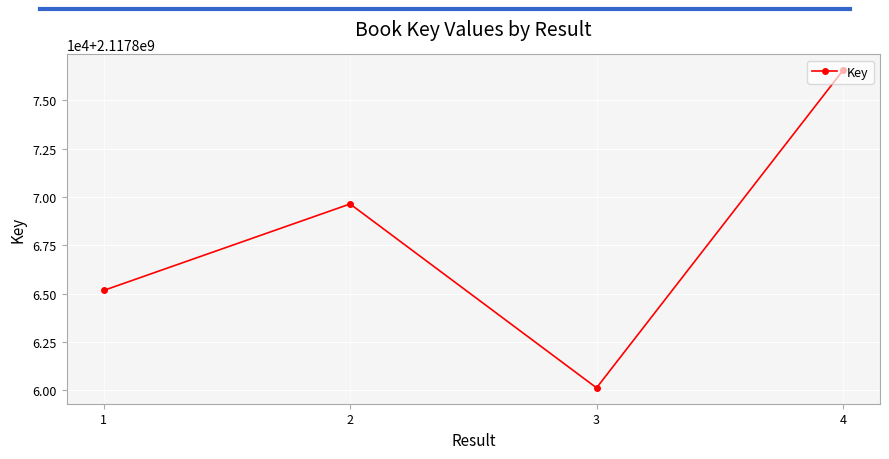

Does the chart have visible grid lines?

Yes